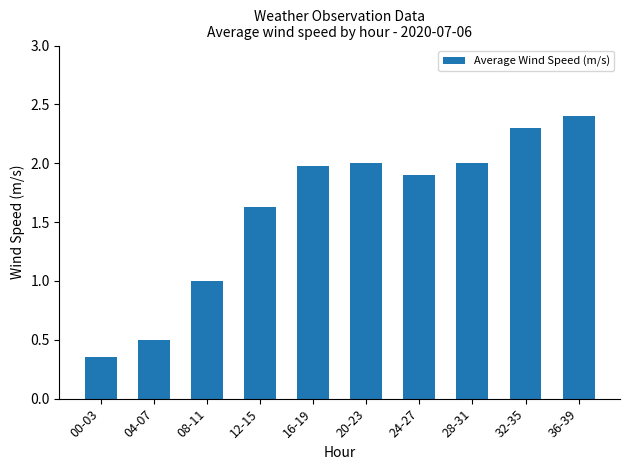

What is the sum of the values at 32-35 and 08-11?

3.3